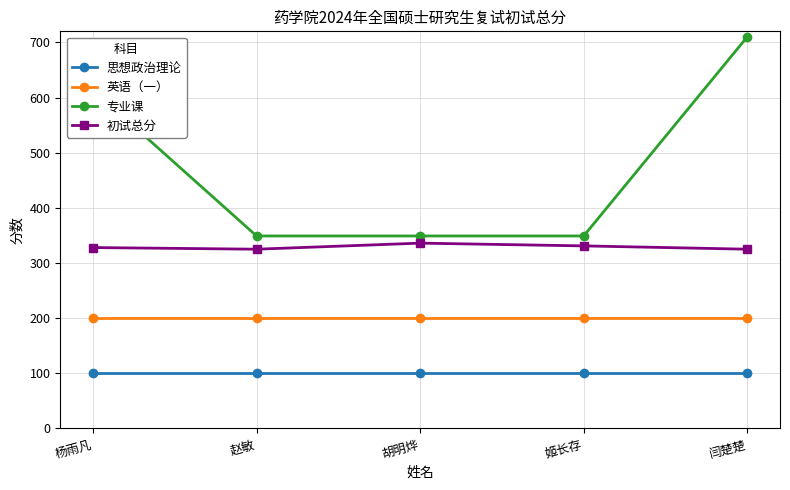

List the series in order of their overall mean, highest first.

专业课, 初试总分, 英语（一）, 思想政治理论